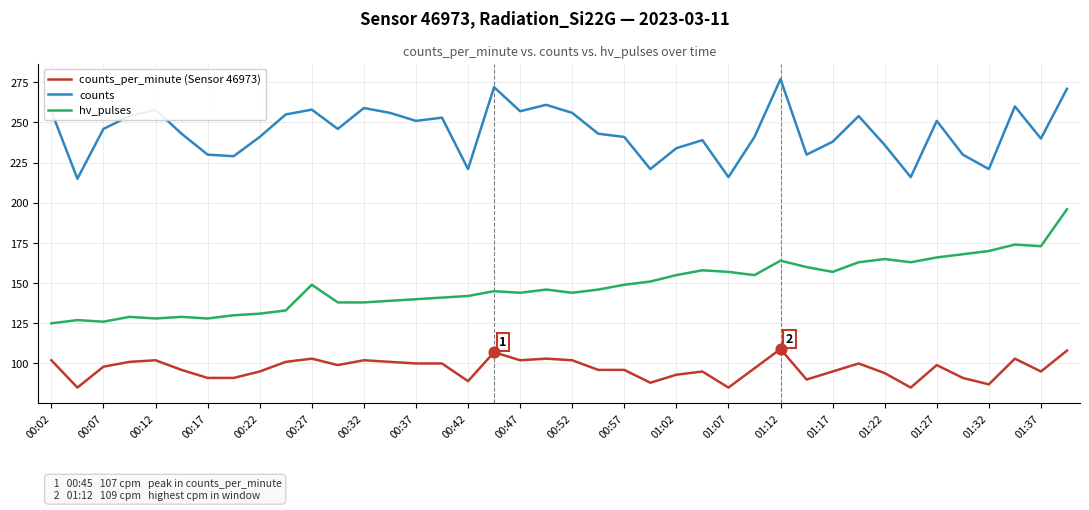

What are all the series names shown in the legend?

counts_per_minute (Sensor 46973), counts, hv_pulses